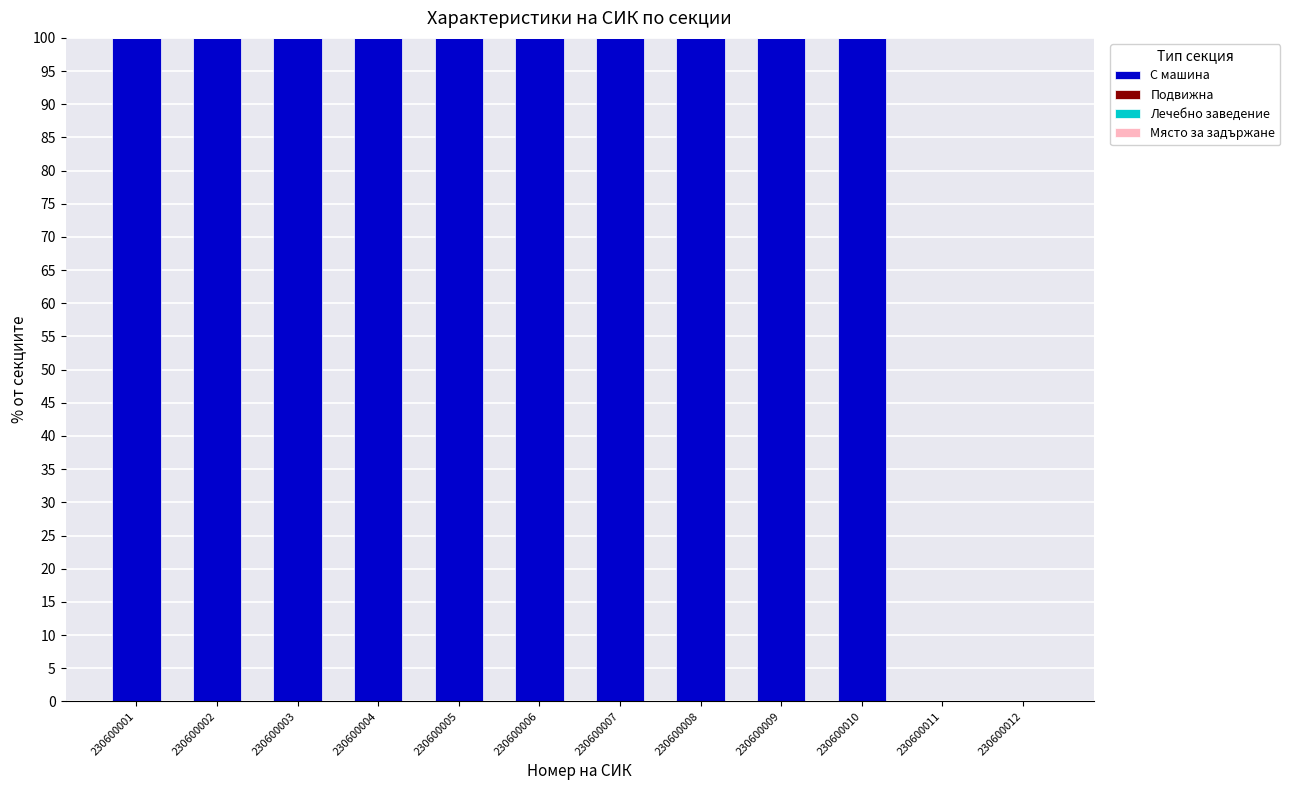

Is it true that the value at 230600010 is 100?

True